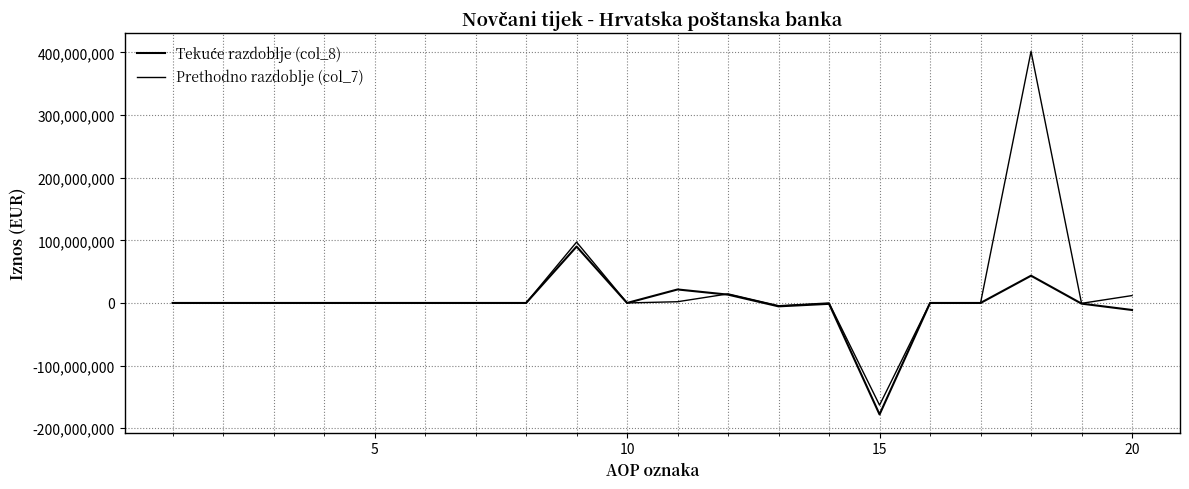

How many lines are shown in the chart?

2